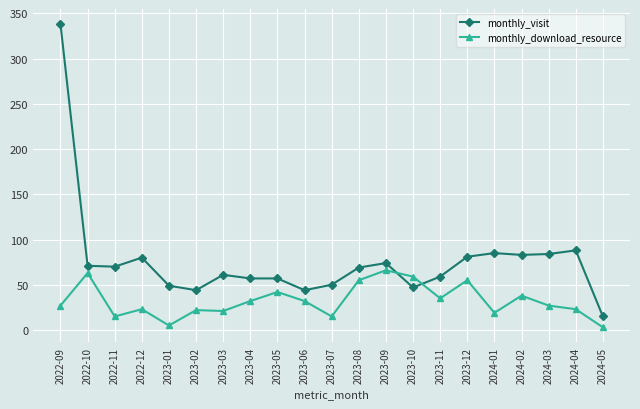

What is the greatest value displayed?

338